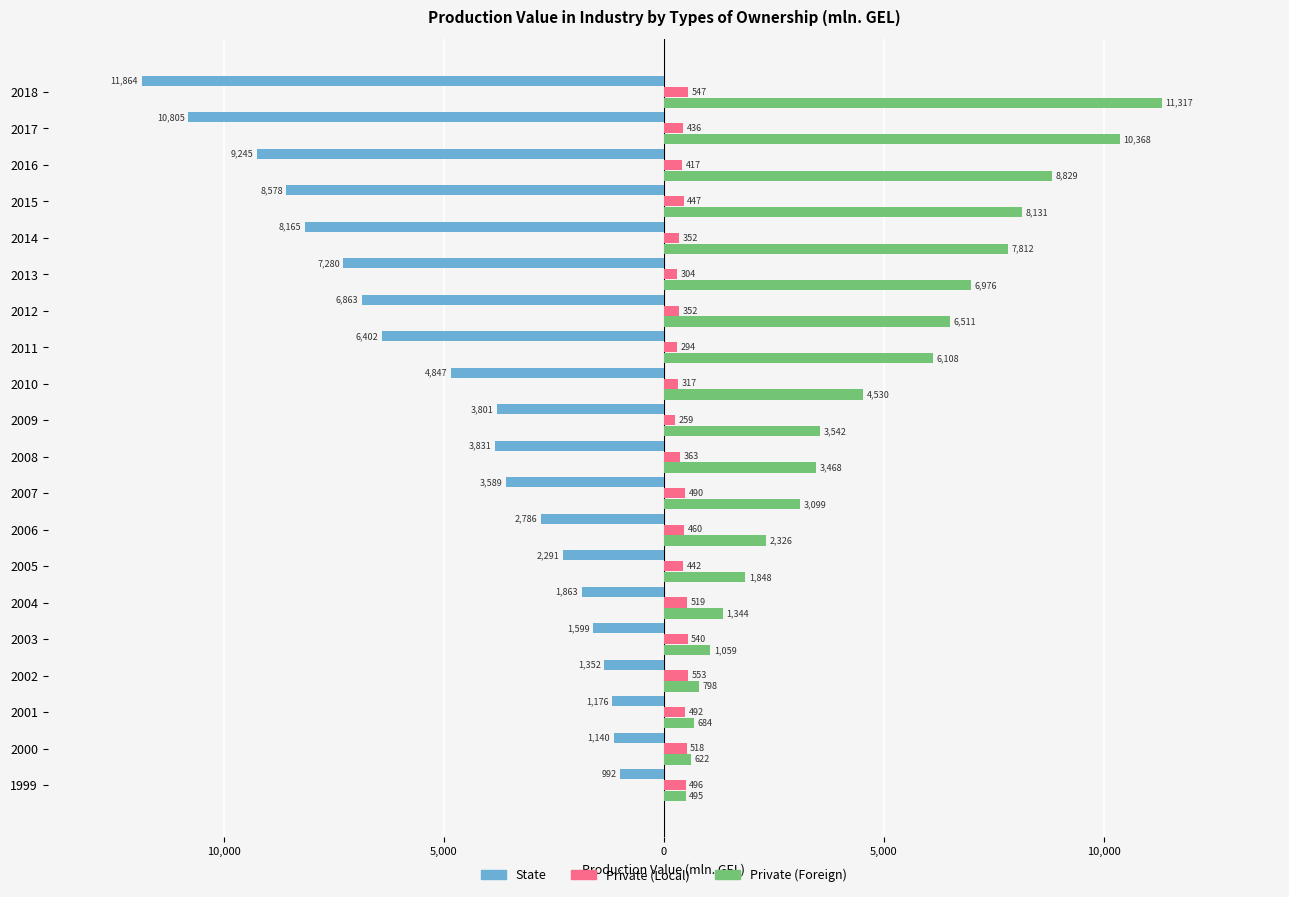

What are all the series names shown in the legend?

State, Private (Local), Private (Foreign)